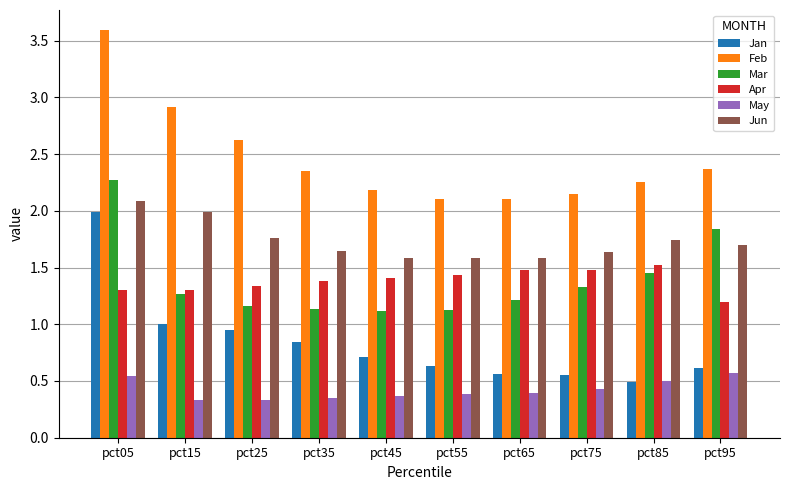

Between pct05 and pct15, which series saw the biggest shift?

Mar